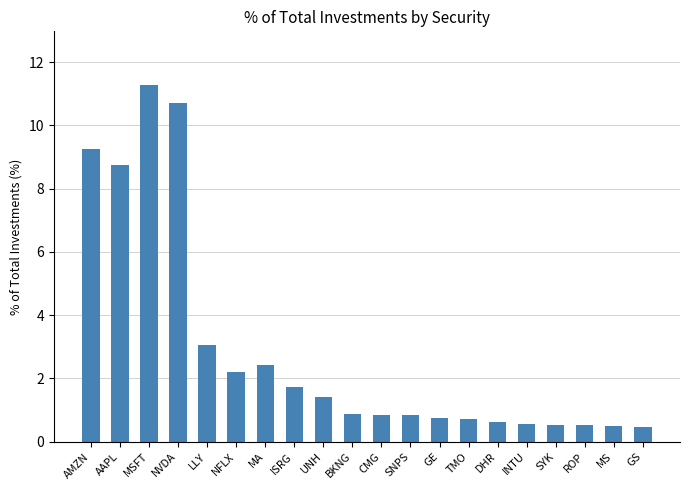

Where is the data nearest to the value 5?

LLY